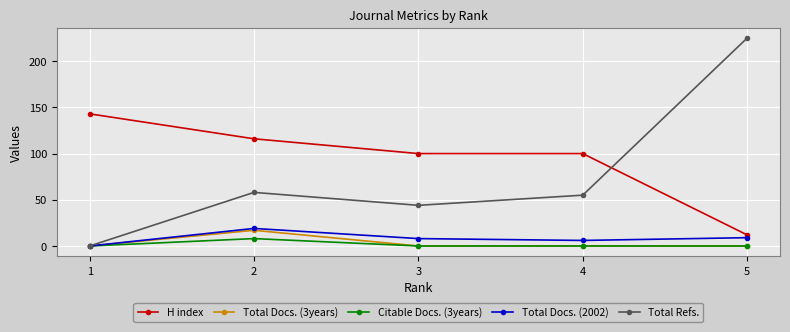

What is the sum of the Total Refs. values at 3 and 2?

102